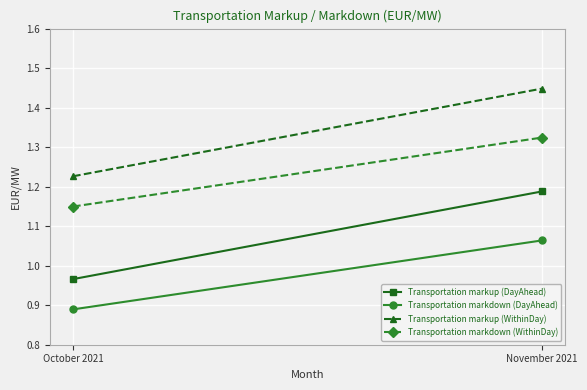

The value of Transportation markdown (WithinDay) at October 2021 is 0.7. True or false?

False